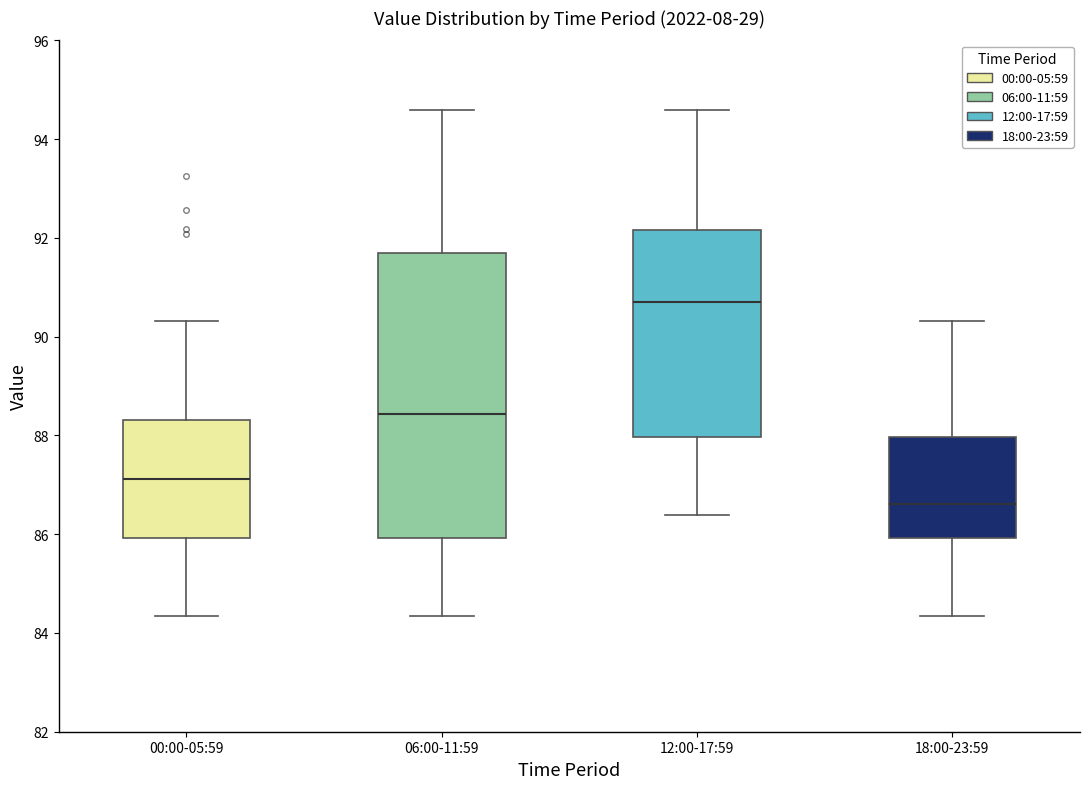

Reading left to right, transcribe this box plot: for each box, give where its median line is, the range the box spans, and where its two whiskers end, as read against the y-axis. The values are not printed on the chart, so give them approximately, as read against the axis.

00:00-05:59: median 87.2, box 86.0 to 88.4, whiskers 84.4 to 90.4
06:00-11:59: median 88.4, box 86.0 to 91.6, whiskers 84.4 to 94.6
12:00-17:59: median 90.8, box 88.0 to 92.2, whiskers 86.4 to 94.6
18:00-23:59: median 86.6, box 86.0 to 88.0, whiskers 84.4 to 90.4